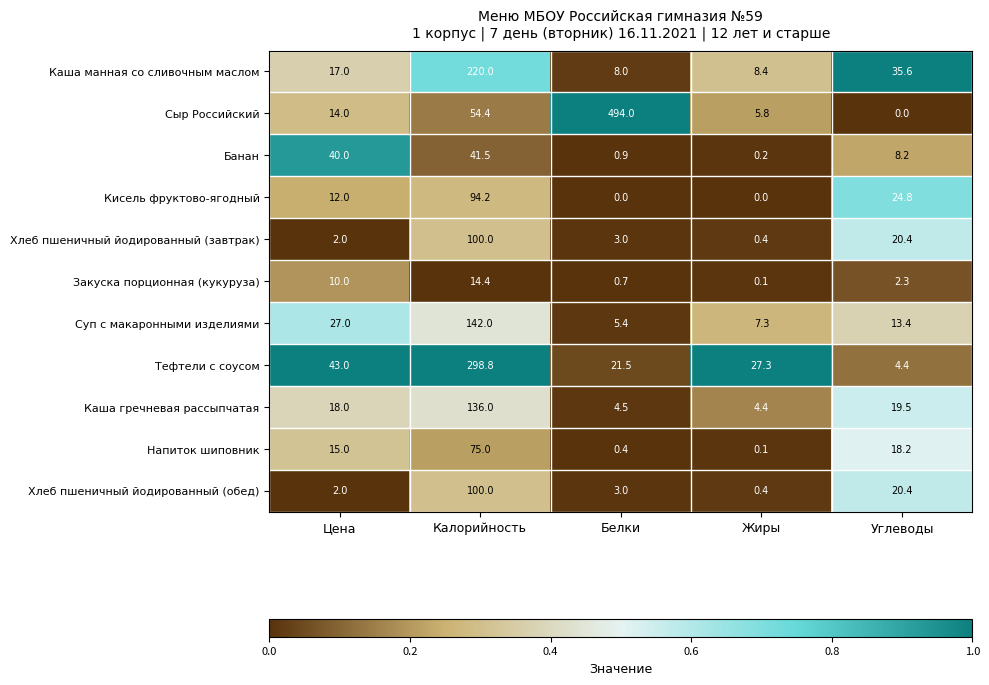

Which series has the largest range (max minus min)?

Сыр Российский